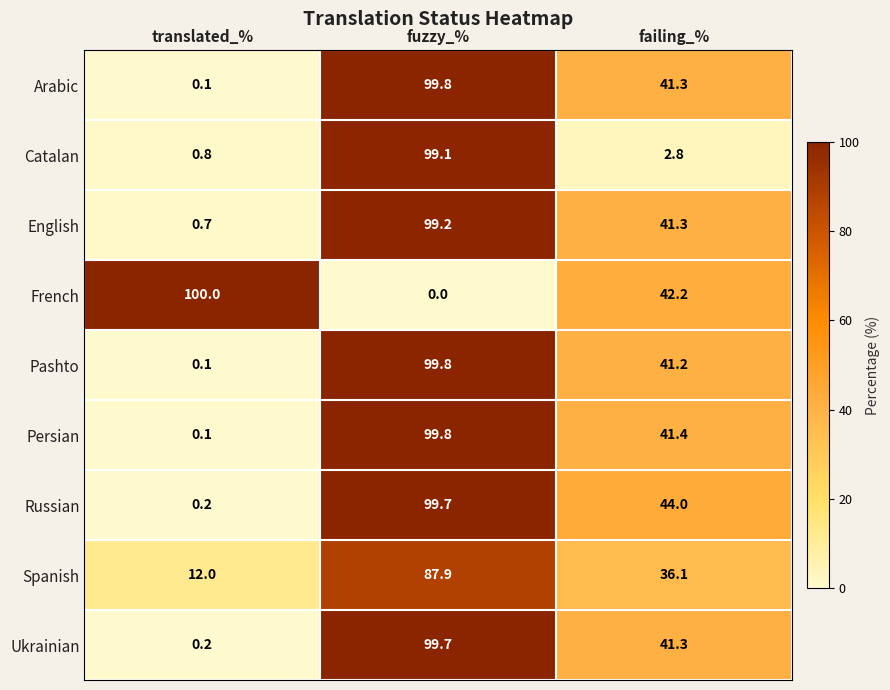

Reading left to right, what are all the values shown in this chart?

Arabic: 0.1	99.8	41.3
Catalan: 0.8	99.1	2.8
English: 0.7	99.2	41.3
French: 100.0	0.0	42.2
Pashto: 0.1	99.8	41.2
Persian: 0.1	99.8	41.4
Russian: 0.2	99.7	44.0
Spanish: 12.0	87.9	36.1
Ukrainian: 0.2	99.7	41.3